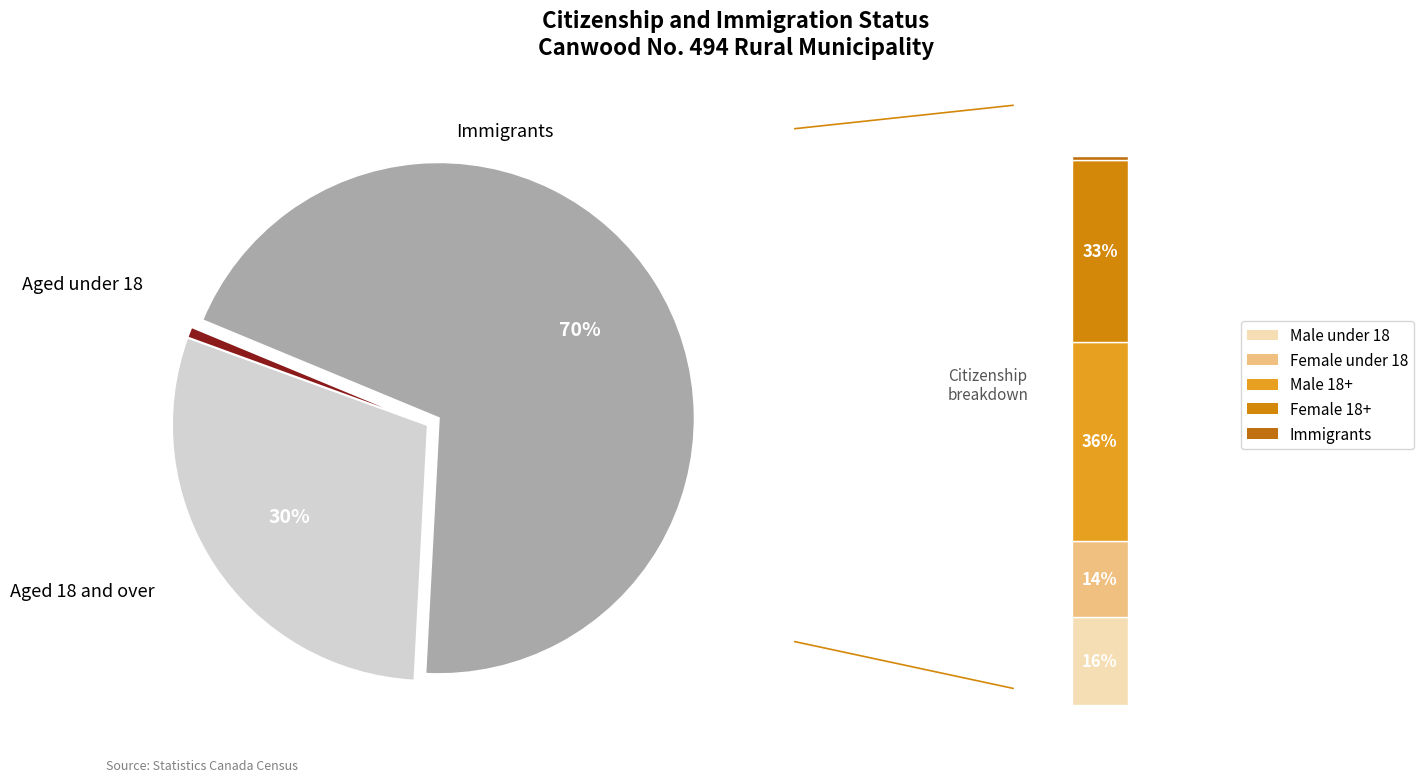

Between Canadian citizens aged under 18 and Immigrants, which is larger?

Canadian citizens aged under 18